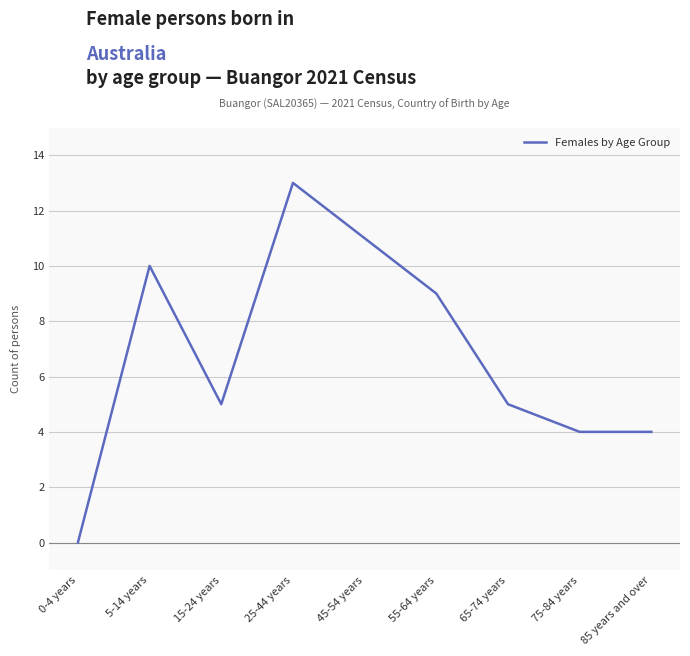

What is the difference between the second highest and second lowest values?

7